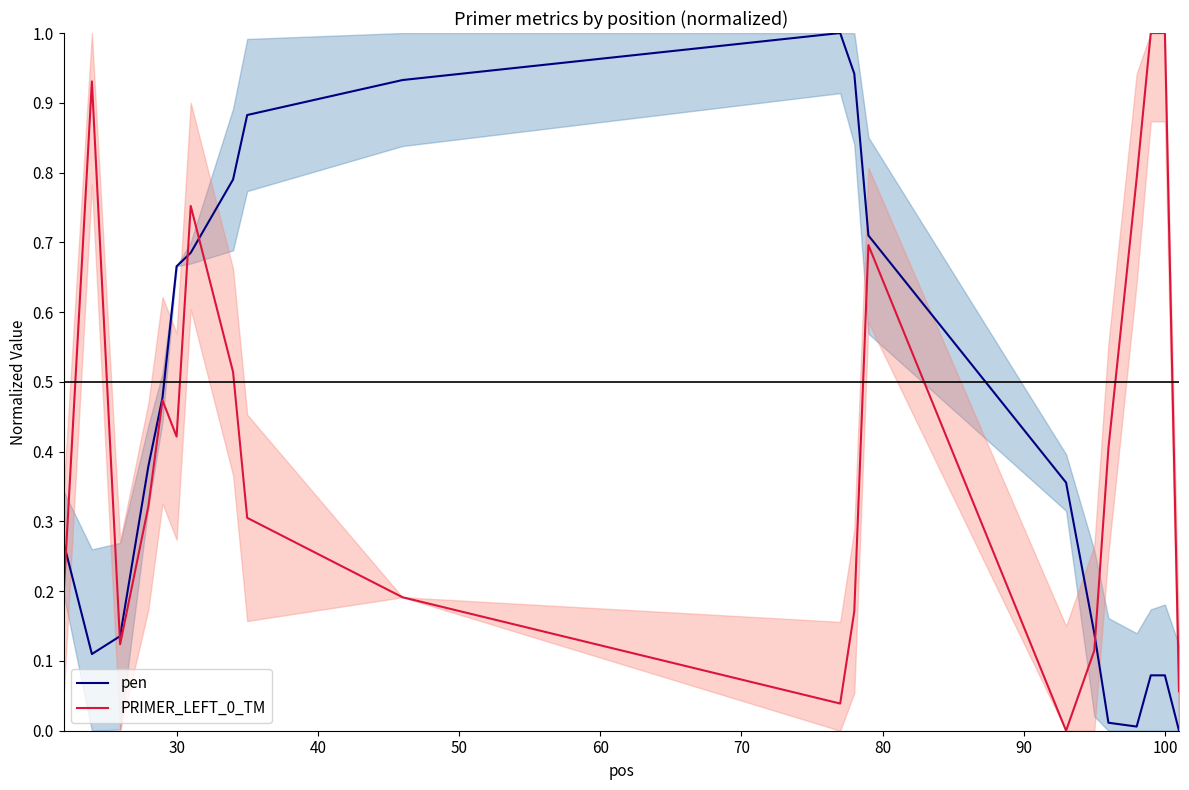

Is this an area chart (filled region under the line)?

No